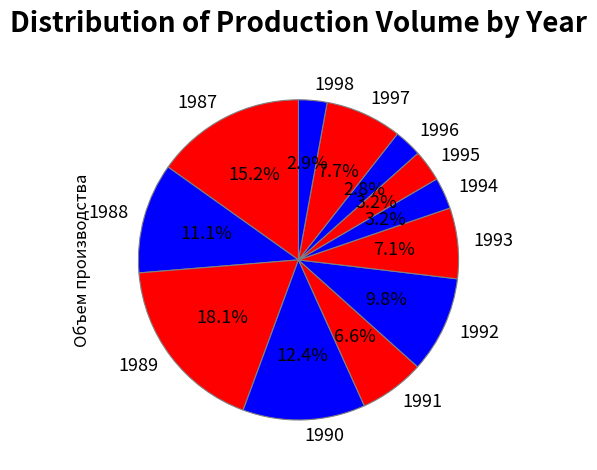

To the nearest percent, what is the average slice percentage?

8%